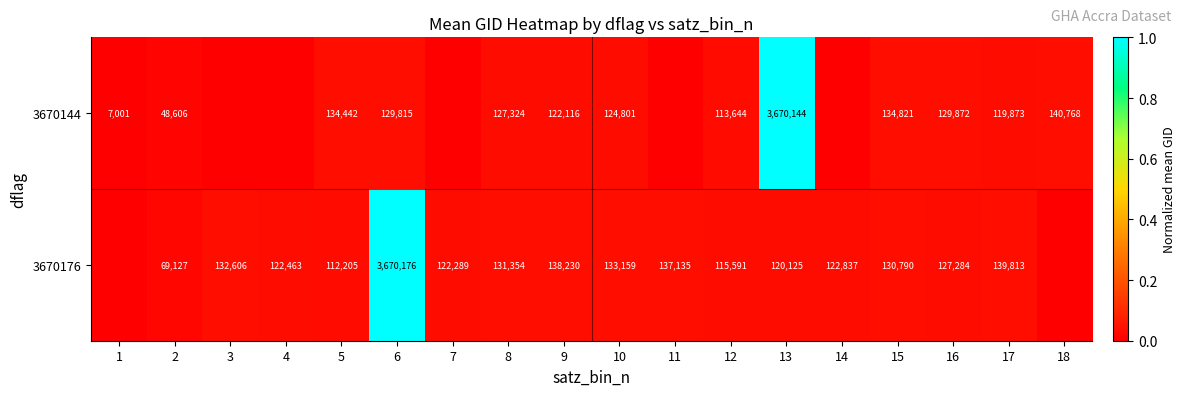

The 3670176 series shows 122289 at 7. True or false?

True